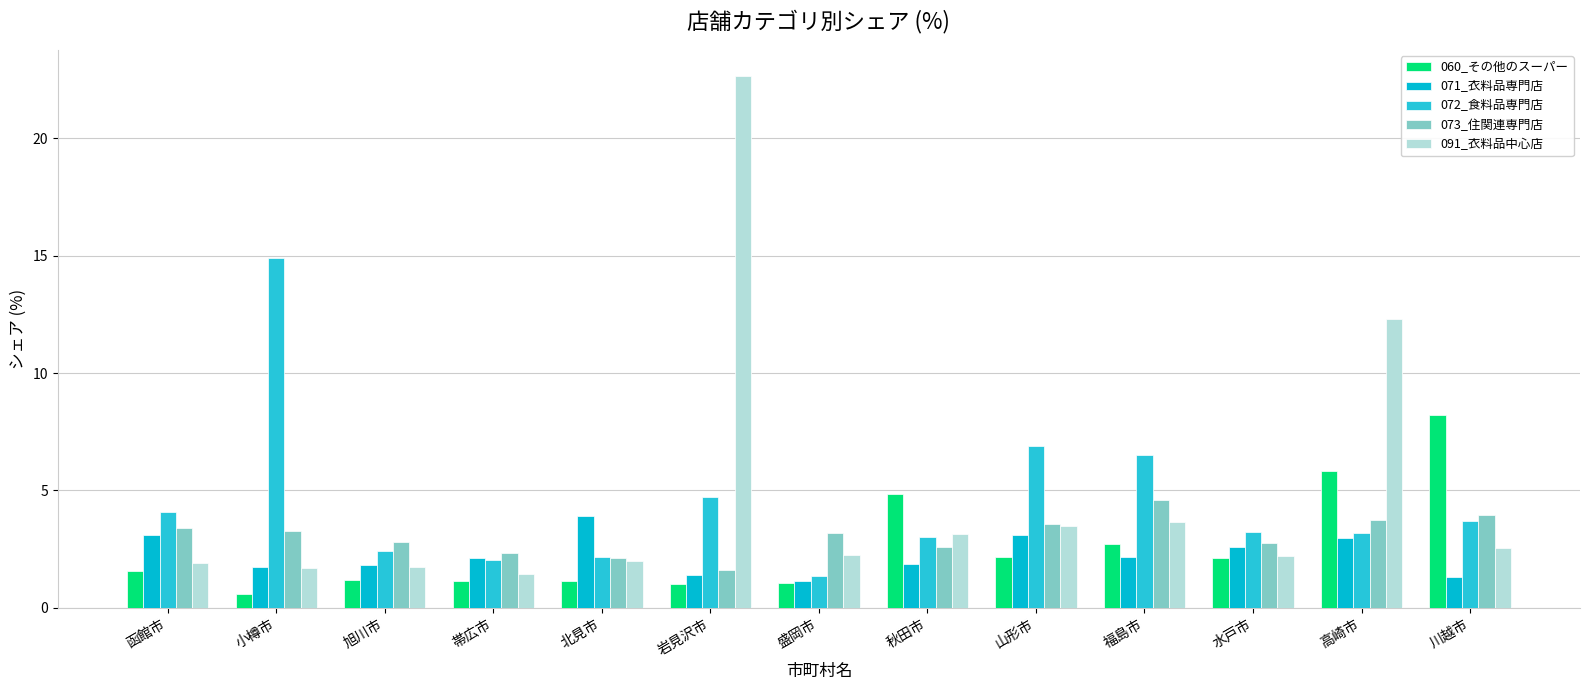

How many series are shown in this chart?

5